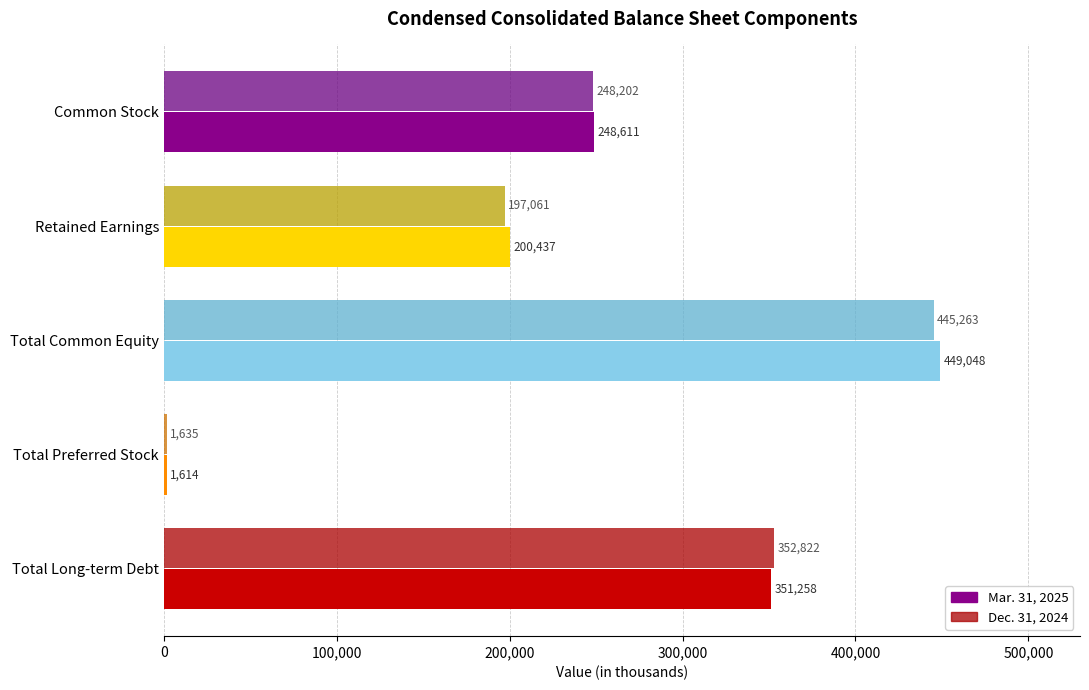

At which label does Mar. 31, 2025 reach its minimum?

Total Preferred Stock